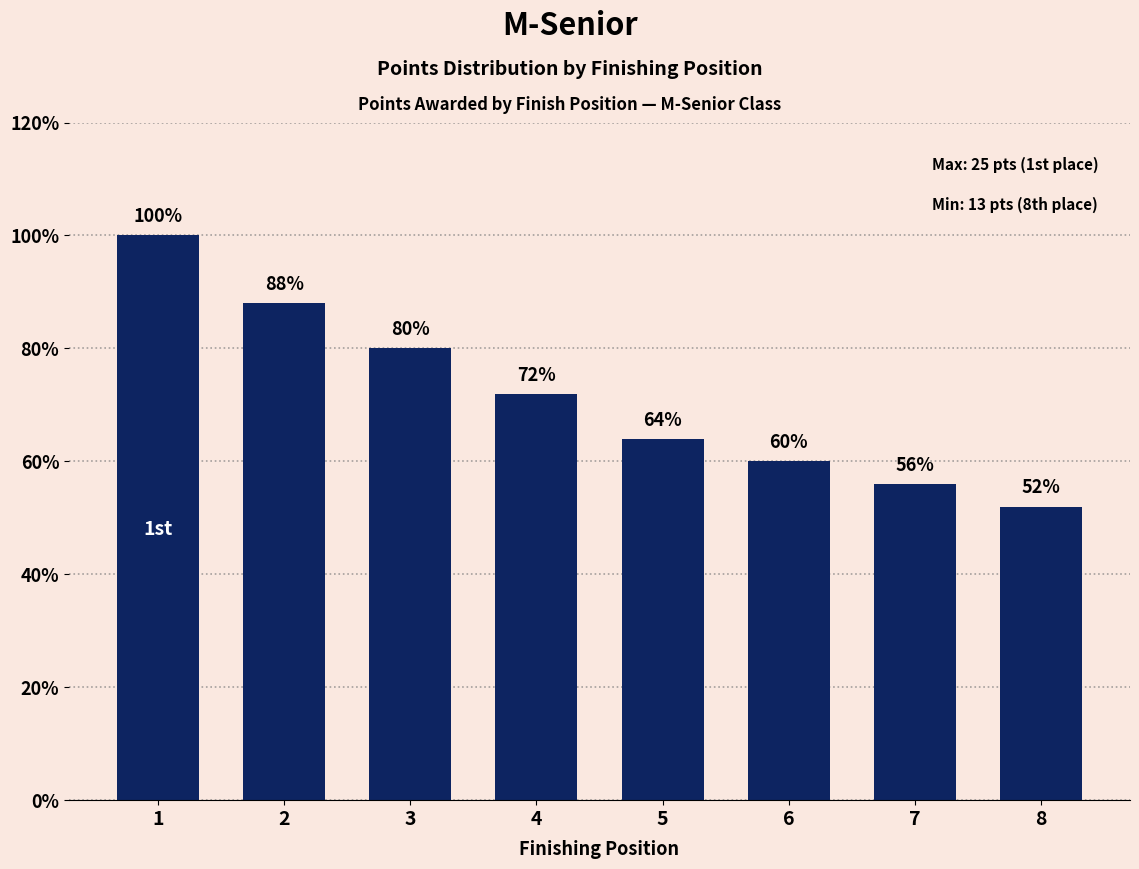

Count the number of categories in the chart.

8